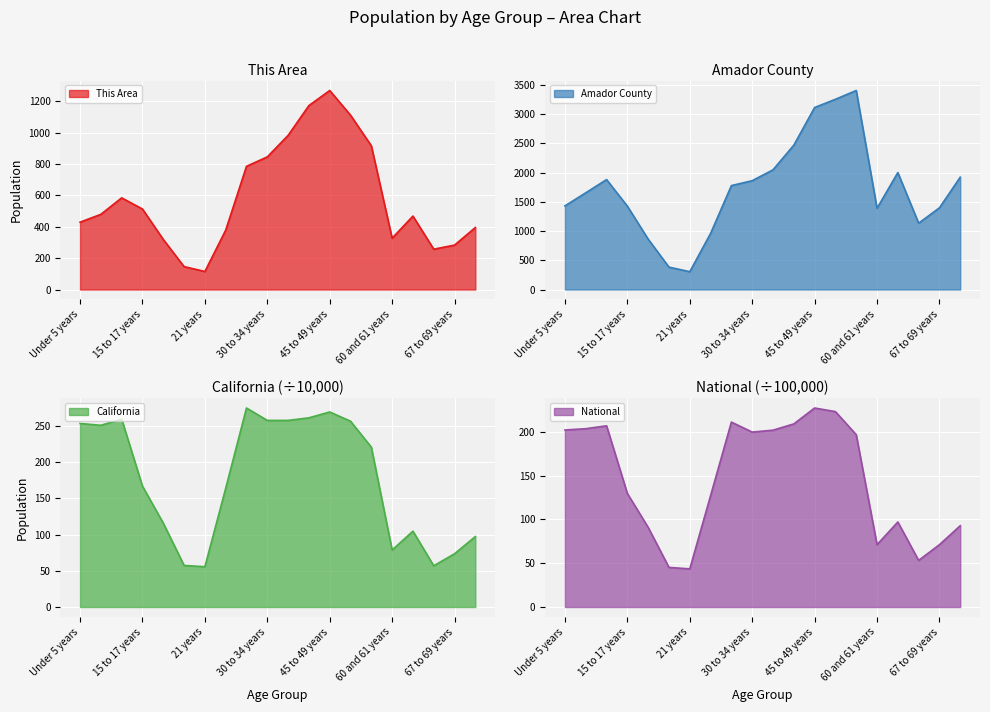

Reading right to left, extract all data points from this chart.

This Area: 70 to 74 years=395.0	67 to 69 years=283.0	65 and 66 years=257.0	62 to 64 years=468.0	60 and 61 years=327.0	55 to 59 years=916.0	50 to 54 years=1111.0	45 to 49 years=1268.0	40 to 44 years=1172.0	35 to 39 years=982.0	30 to 34 years=845.0	25 to 29 years=785.0	22 to 24 years=378.0	21 years=115.0	20 years=146.0	18 and 19 years=319.0	15 to 17 years=513.0	10 to 14 years=584.0	5 to 9 years=479.0	Under 5 years=429.0
Amador County: 70 to 74 years=1922.0	67 to 69 years=1398.0	65 and 66 years=1135.0	62 to 64 years=2001.0	60 and 61 years=1390.0	55 to 59 years=3405.0	50 to 54 years=3255.0	45 to 49 years=3114.0	40 to 44 years=2470.0	35 to 39 years=2048.0	30 to 34 years=1862.0	25 to 29 years=1778.0	22 to 24 years=960.0	21 years=305.0	20 years=383.0	18 and 19 years=862.0	15 to 17 years=1426.0	10 to 14 years=1881.0	5 to 9 years=1655.0	Under 5 years=1431.0
California: 70 to 74 years=97.2	67 to 69 years=73.5	65 and 66 years=56.9	62 to 64 years=104.6	60 and 61 years=78.6	55 to 59 years=220.4	50 to 54 years=256.3	45 to 49 years=269.0	40 to 44 years=260.9	35 to 39 years=257.4	30 to 34 years=257.3	25 to 29 years=274.4	22 to 24 years=163.7	21 years=55.6	20 years=57.4	18 and 19 years=115.7	15 to 17 years=166.7	10 to 14 years=259.1	5 to 9 years=250.6	Under 5 years=253.1
National: 70 to 74 years=92.8	67 to 69 years=71.2	65 and 66 years=53.2	62 to 64 years=97.0	60 and 61 years=71.1	55 to 59 years=196.6	50 to 54 years=223.0	45 to 49 years=227.1	40 to 44 years=208.9	35 to 39 years=201.8	30 to 34 years=199.6	25 to 29 years=211.0	22 to 24 years=127.1	21 years=43.5	20 years=45.2	18 and 19 years=90.9	15 to 17 years=129.5	10 to 14 years=206.8	5 to 9 years=203.5	Under 5 years=202.0